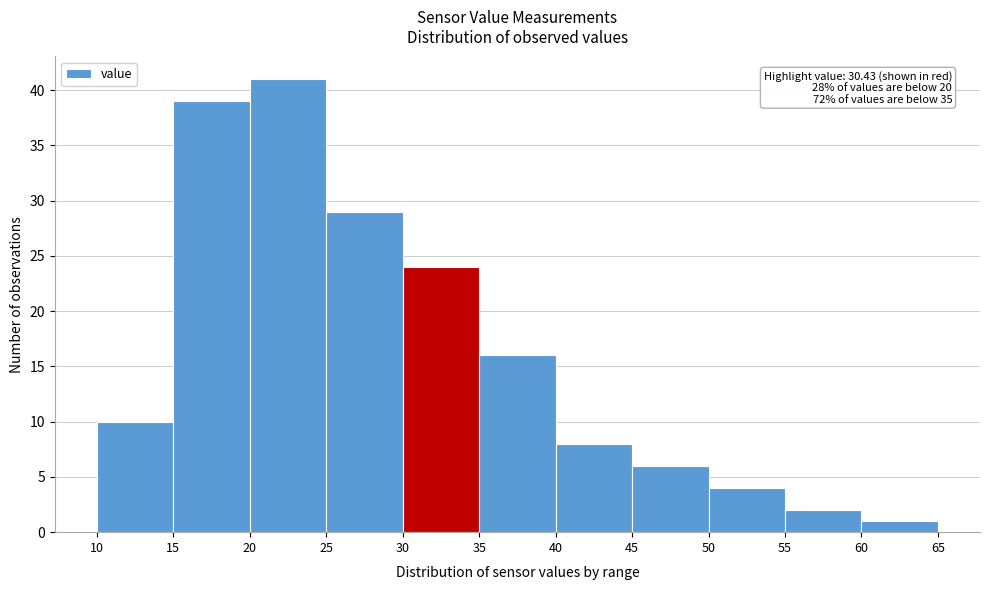

Which range on the x-axis has the tallest bar?

20 to 25